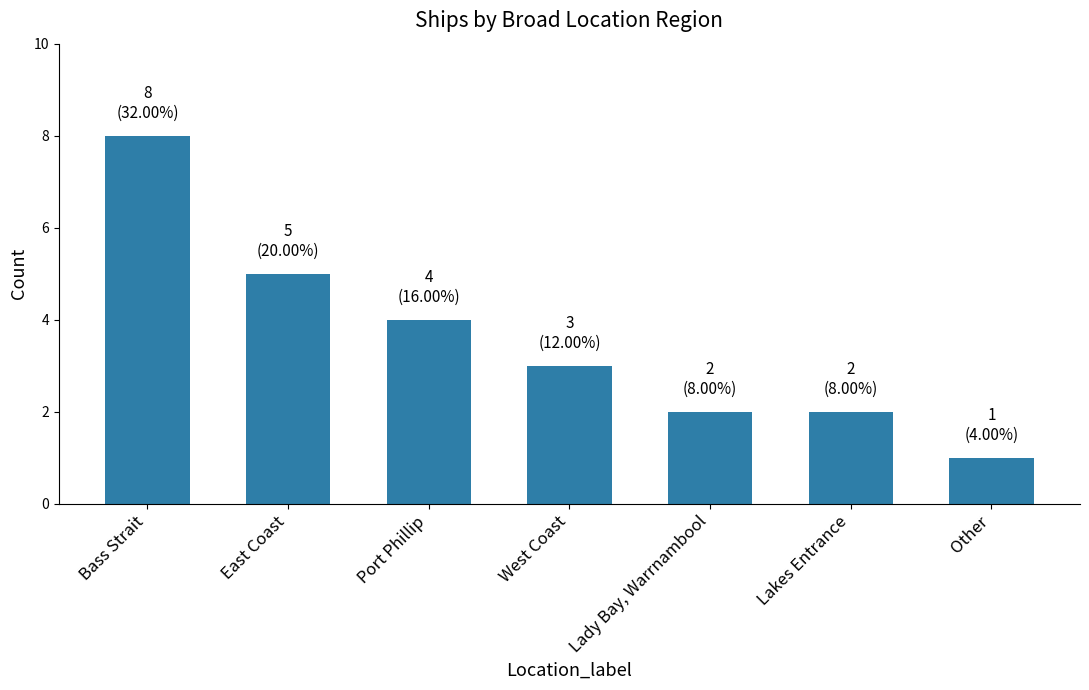

The value at West Coast is 5. True or false?

False